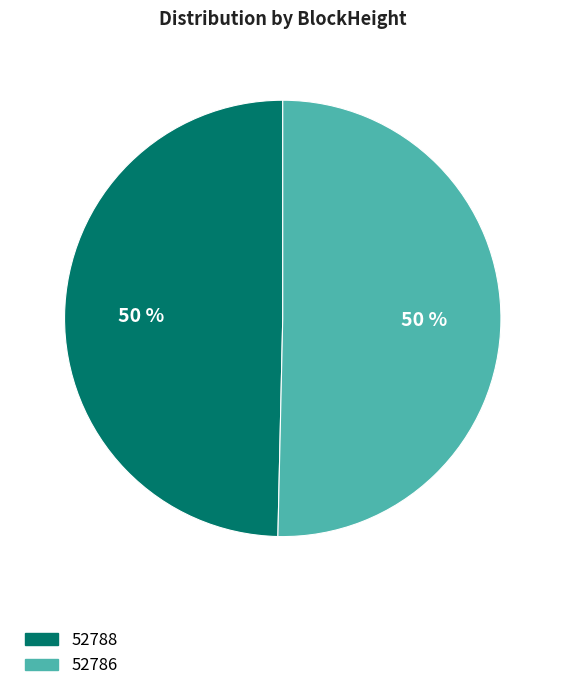

True or false: 52788 accounts for 50% of the total.

True